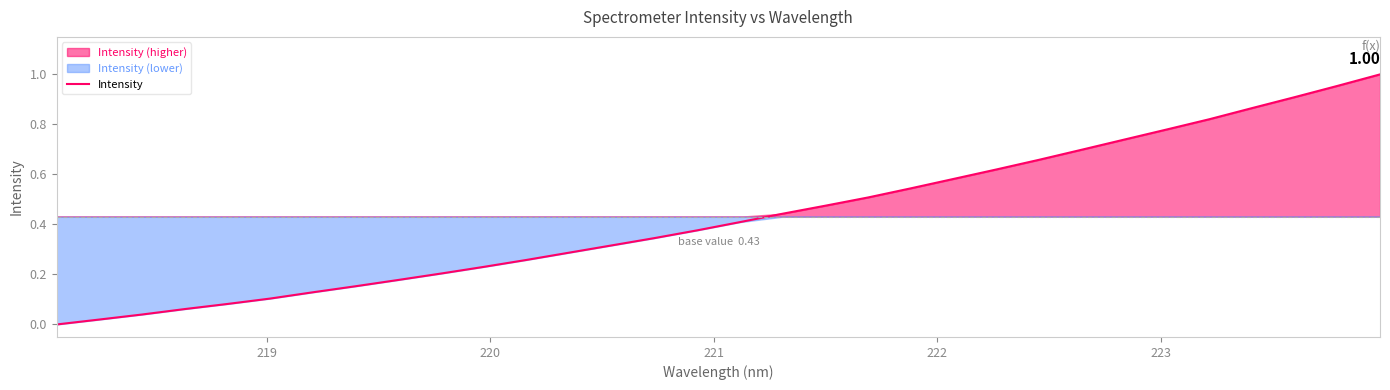

True or false: the data has more than 2 interior local peaks.

False